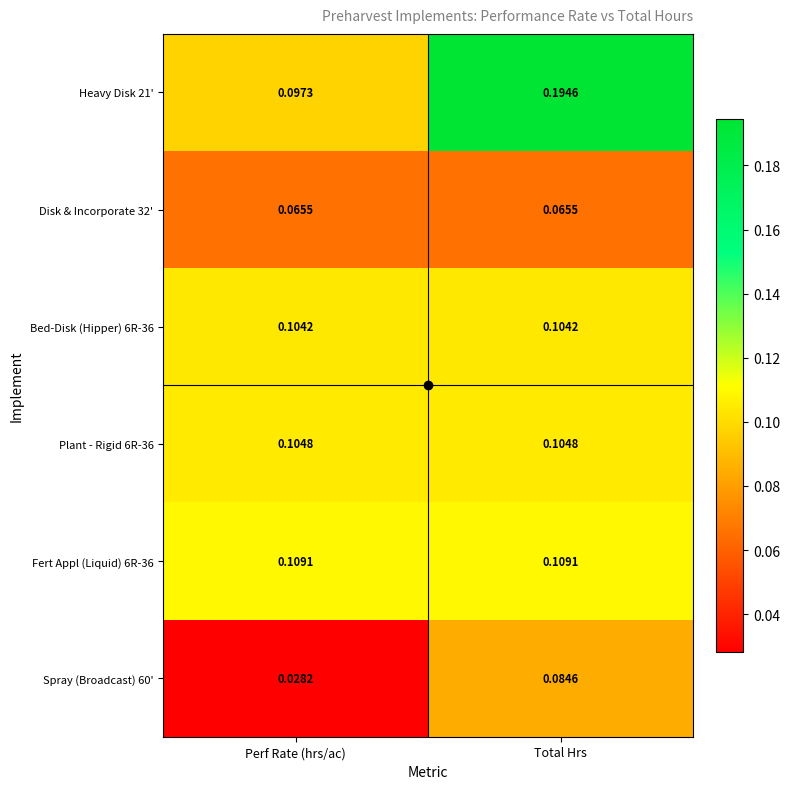

List the labels in order of Spray (Broadcast) 60' value, largest first.

Total Hrs, Perf Rate (hrs/ac)